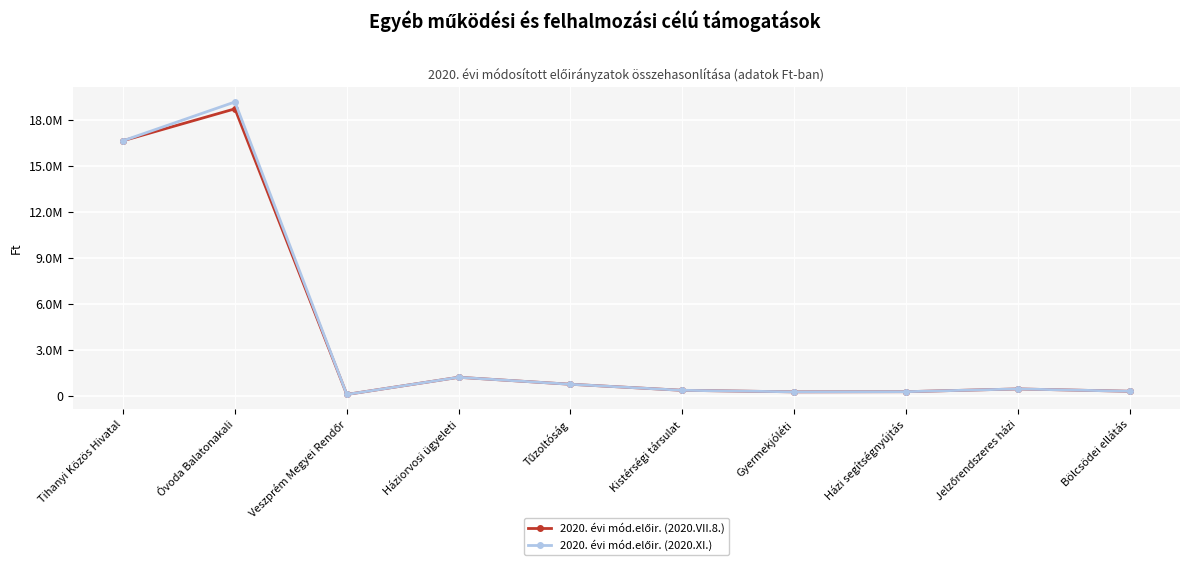

Does the chart have visible grid lines?

Yes